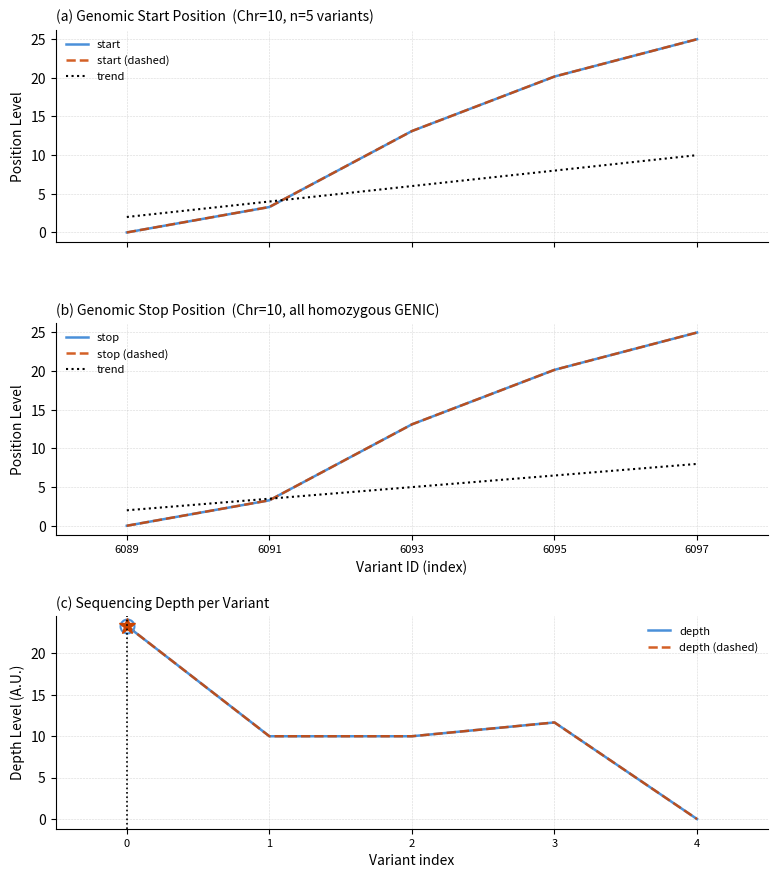

Reading right to left, what are all the values shown in this chart?

start: 25.0	20.2	13.1	3.3	0.0
stop: 25.0	20.2	13.1	3.3	0.0
depth: 0.0	11.7	10.0	10.0	23.3